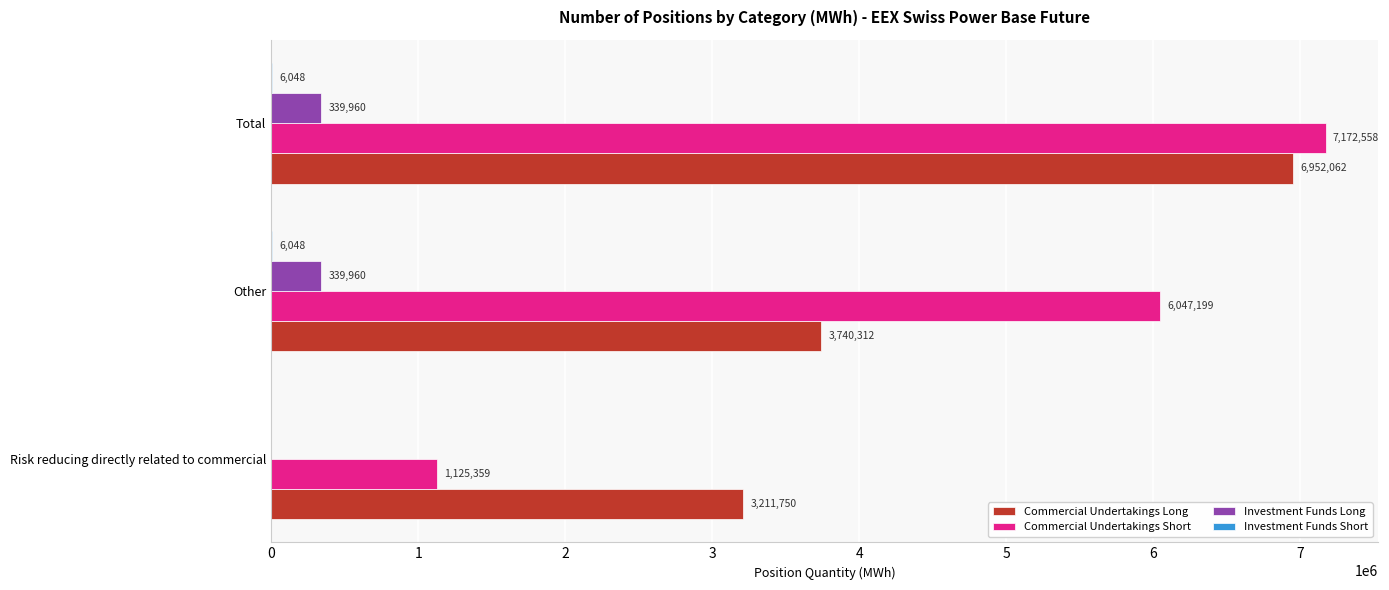

Which series changed the most between Risk reducing directly related to commercial and Total?

Commercial Undertakings Short